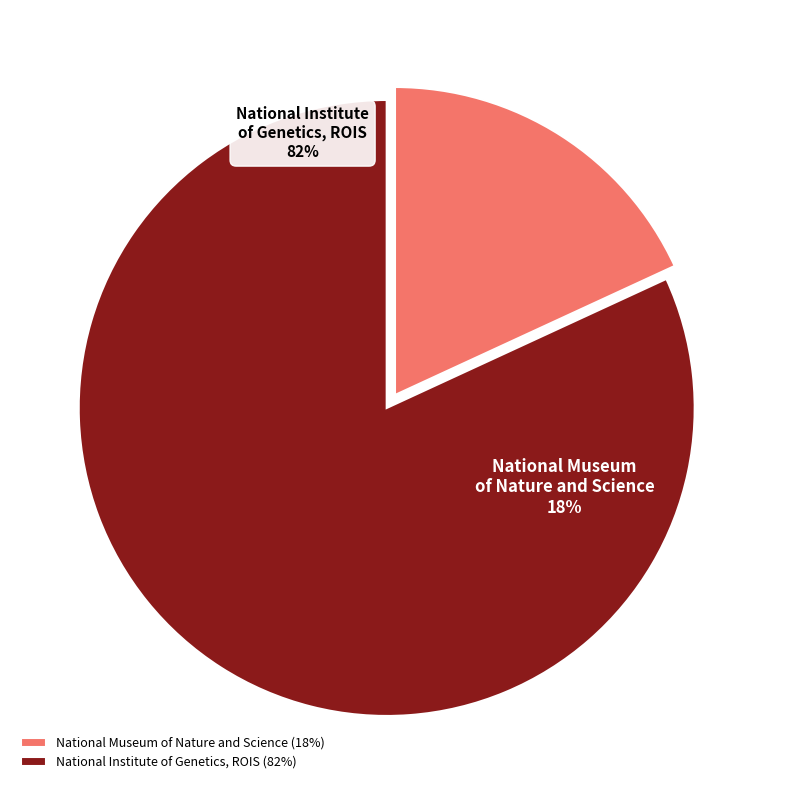

Approximately how many times larger is the value at National Institute of Genetics, ROIS compared to National Museum of Nature and Science?

4.5